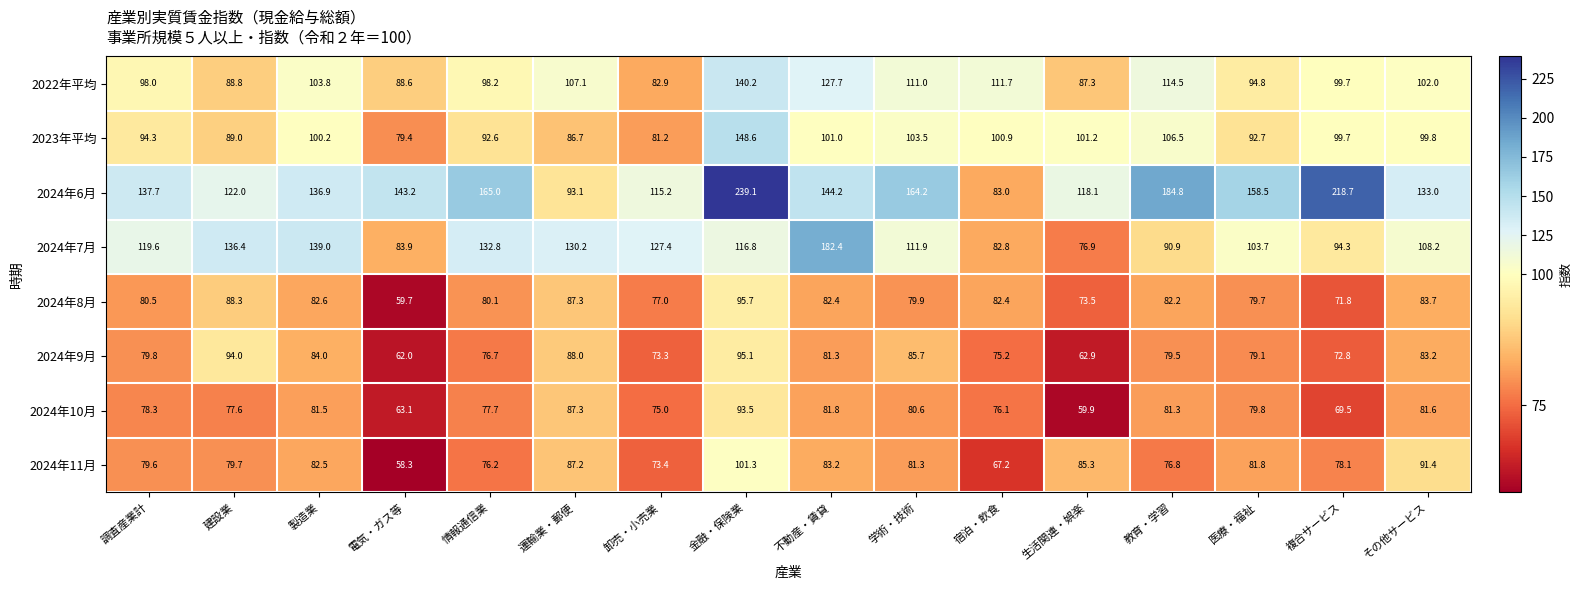

List the series in order of their peak value, highest first.

2024年6月, 2024年7月, 2023年平均, 2022年平均, 2024年11月, 2024年8月, 2024年9月, 2024年10月